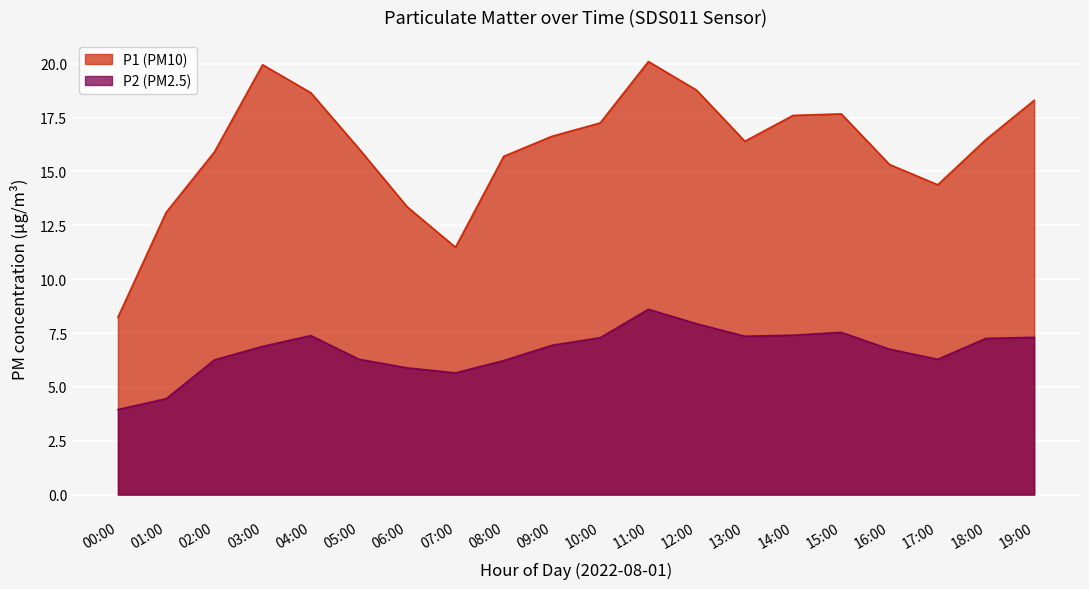

Which series has the largest total across all categories?

P1